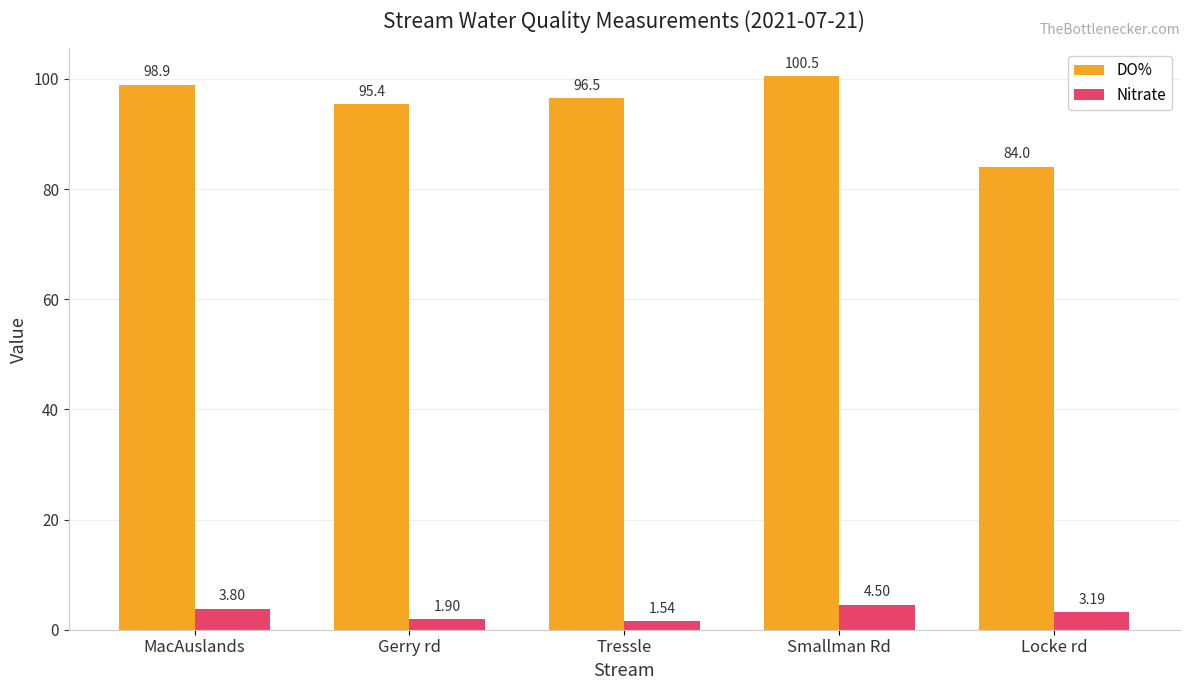

Which category has the lowest value in the DO% series?

Locke rd